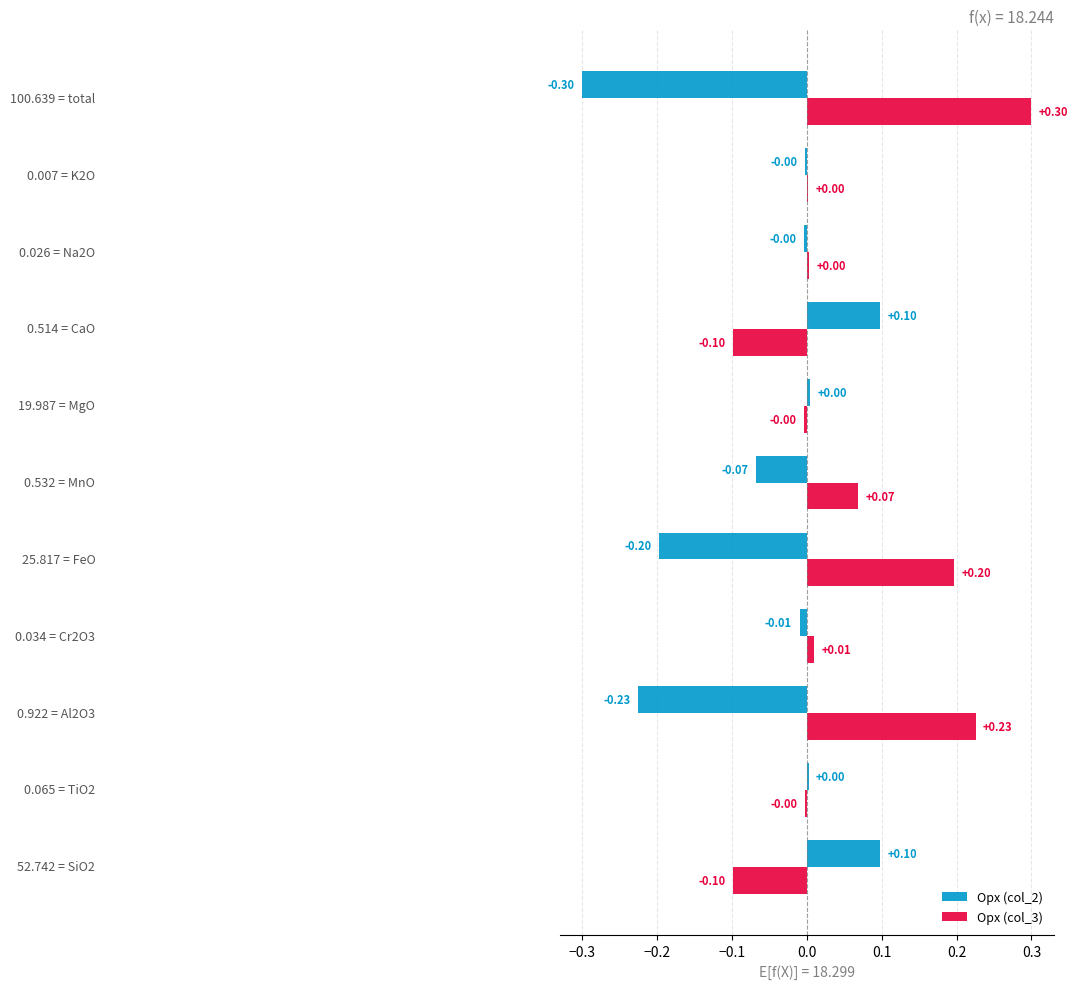

Which series has the largest total across all categories?

Opx (col_3)